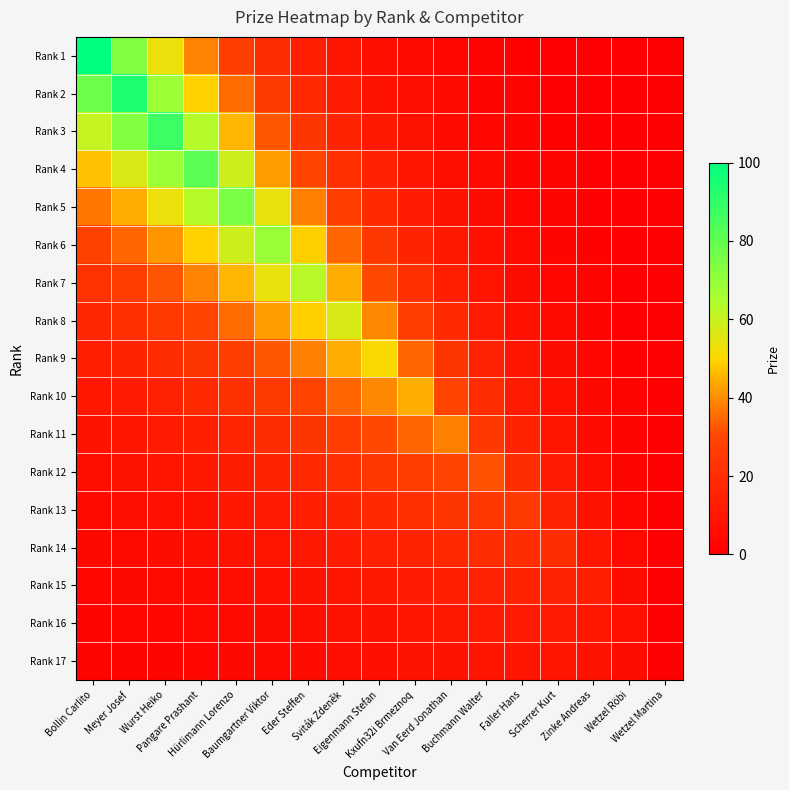

List the series in order of their peak value, highest first.

Rank 1, Rank 2, Rank 3, Rank 4, Rank 5, Rank 6, Rank 7, Rank 8, Rank 9, Rank 10, Rank 11, Rank 12, Rank 13, Rank 14, Rank 15, Rank 16, Rank 17